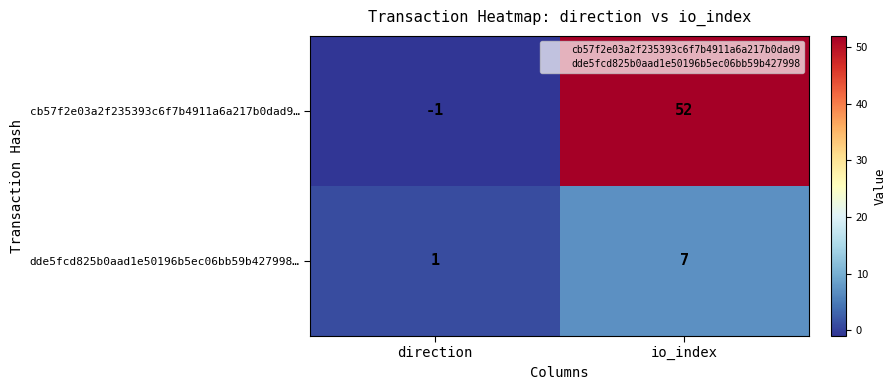

What is the highest value of the cb57f2e03a2f235393c6f7b4911a6a217b0dad9… series?

52